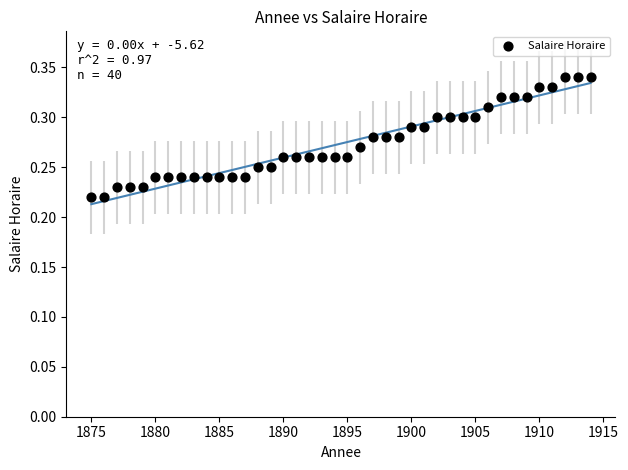

What is the range of X values (max minus min)?

39.0